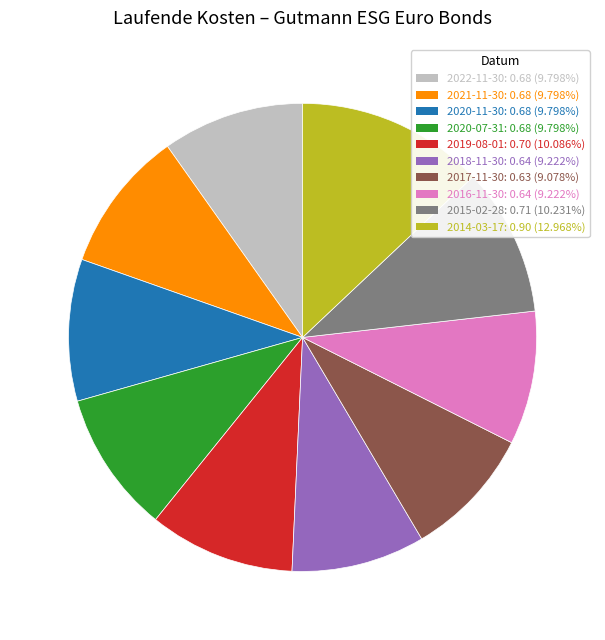

Do 2021-11-30: 0.68 (9.798%) and 2015-02-28: 0.71 (10.231%) together represent more than half of the pie?

No